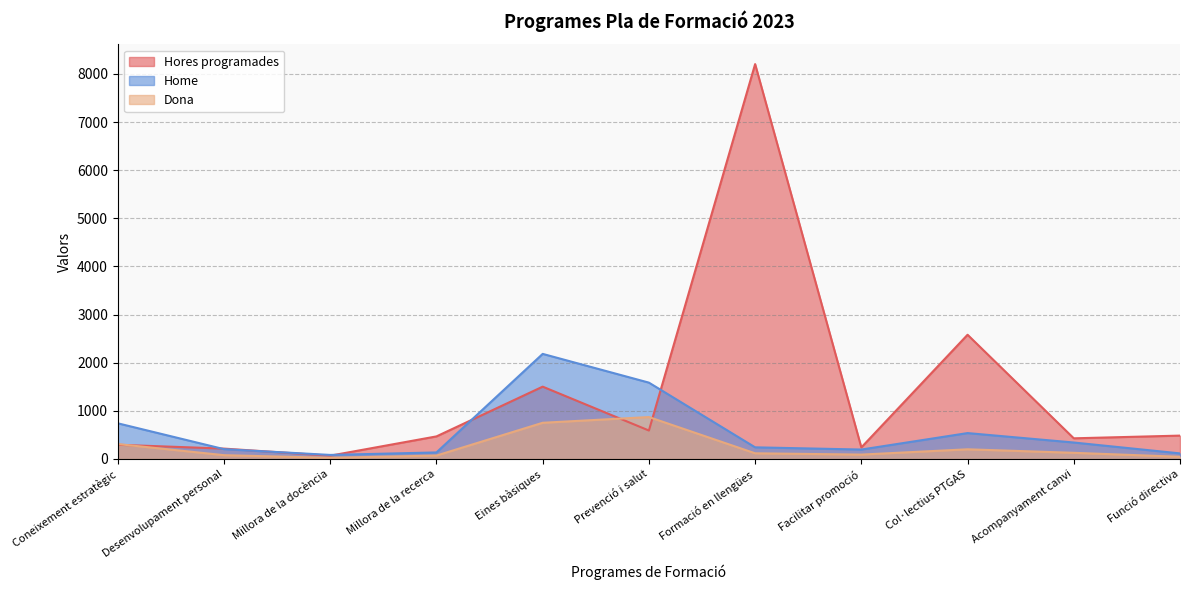

Reading left to right, what are all the values shown in this chart?

Hores programades: 295.0	215.5	68.8	469.0	1502.5	591.0	8203.0	240.0	2580.5	429.2	485.5
Dona: 310.0	79.0	24.0	71.0	752.0	871.0	118.0	91.0	201.0	128.0	46.0
Home: 741.0	204.0	84.0	136.0	2183.0	1586.0	242.0	196.0	538.0	342.0	116.0